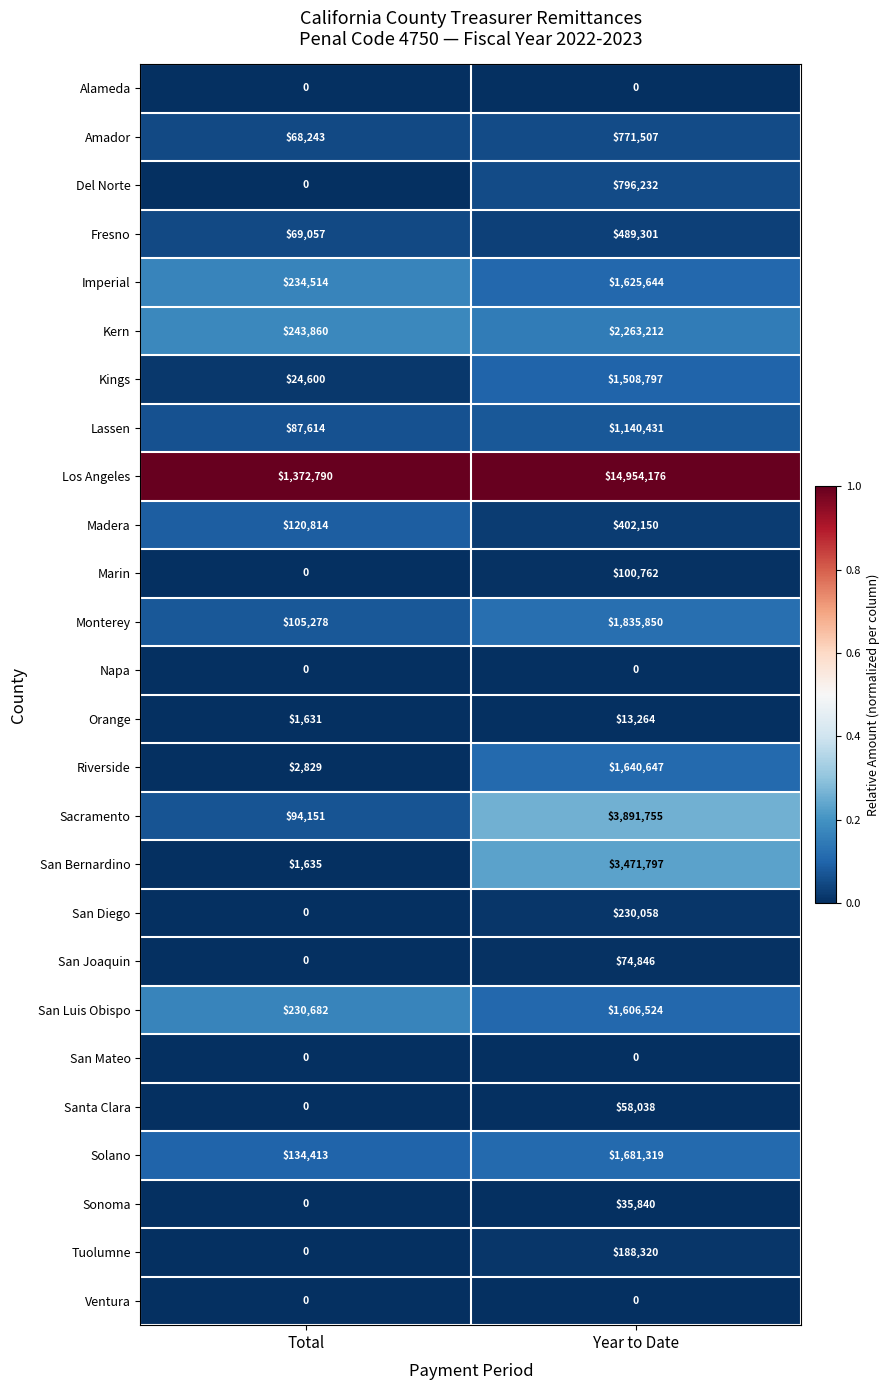

Which series has the largest total across all categories?

Los Angeles